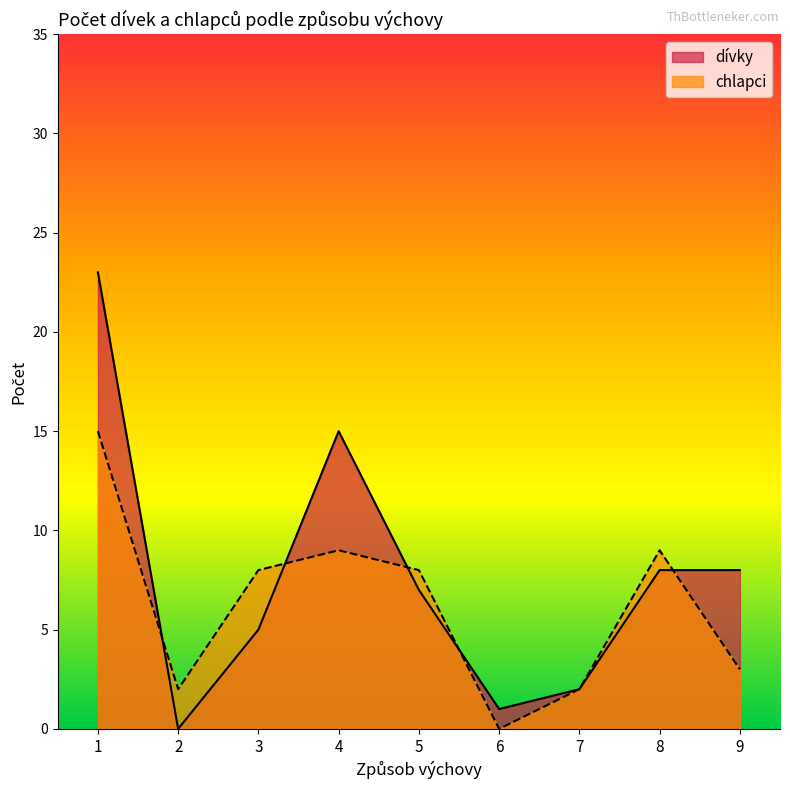

What is the difference between the highest and lowest values at 2?

2